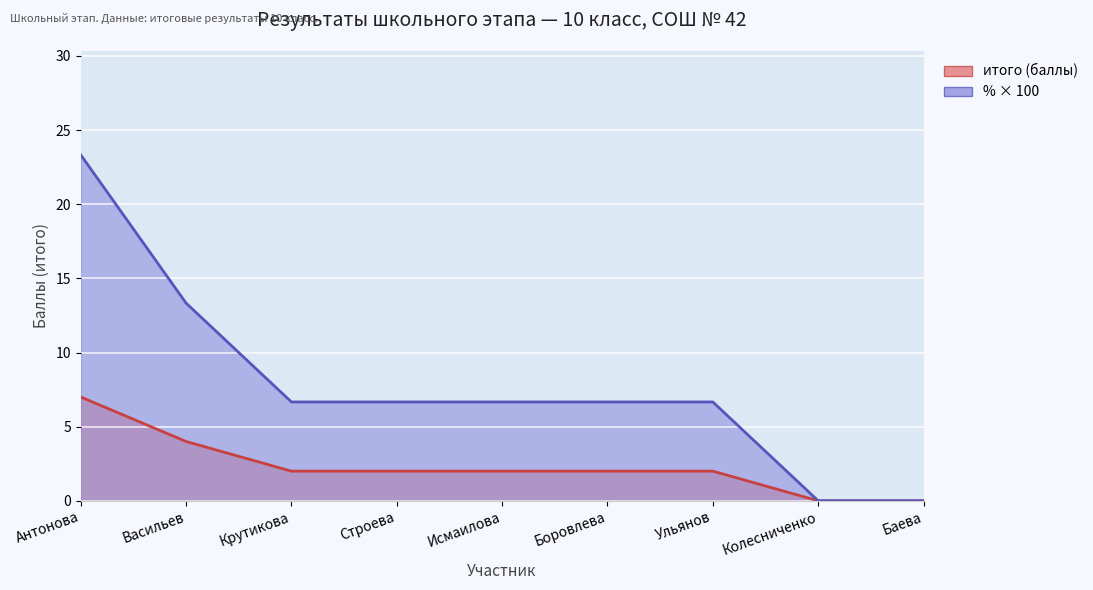

Reading left to right, transcribe all the data shown in this chart.

итого: 23.3	13.3	6.7	6.7	6.7	6.7	6.7	0.0	0.0
%: 7.0	4.0	2.0	2.0	2.0	2.0	2.0	0.0	0.0